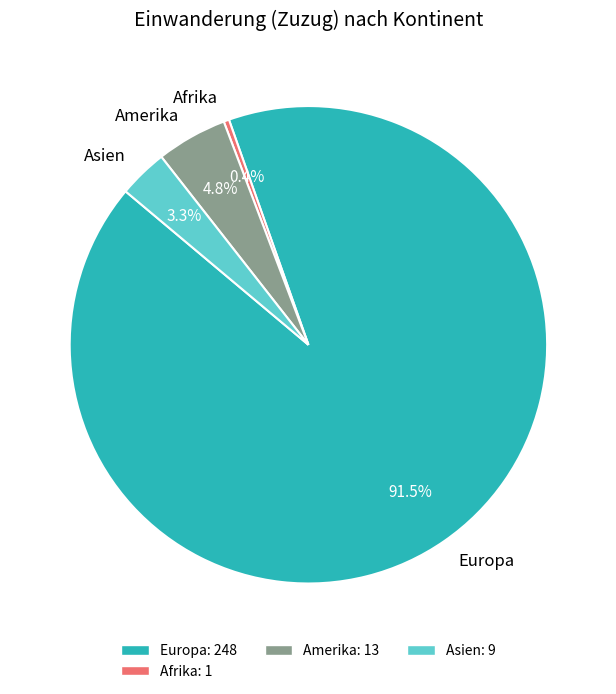

Count the number of slices in the pie.

4